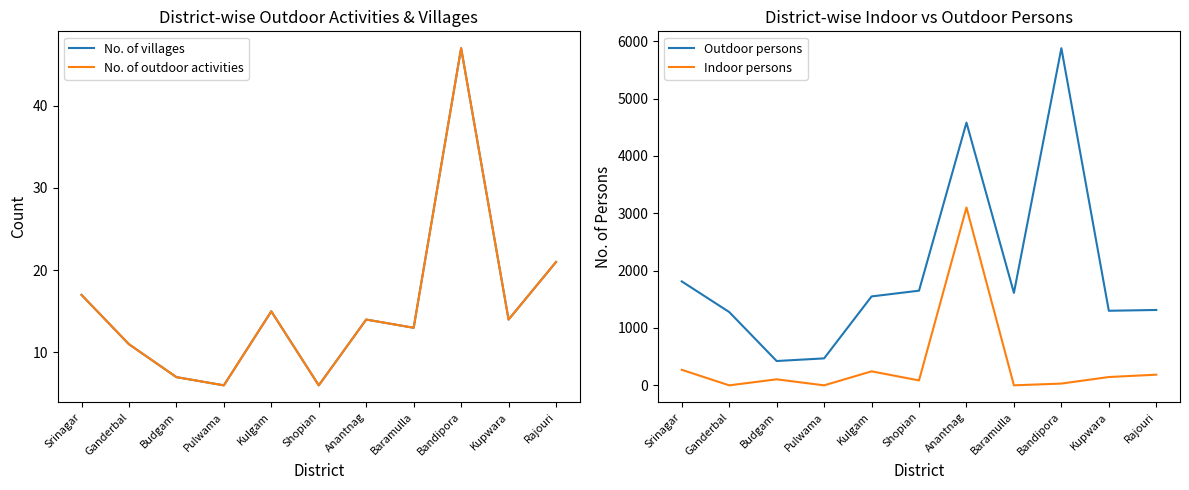

What is the sum of all No. of outdoor activities values?

171